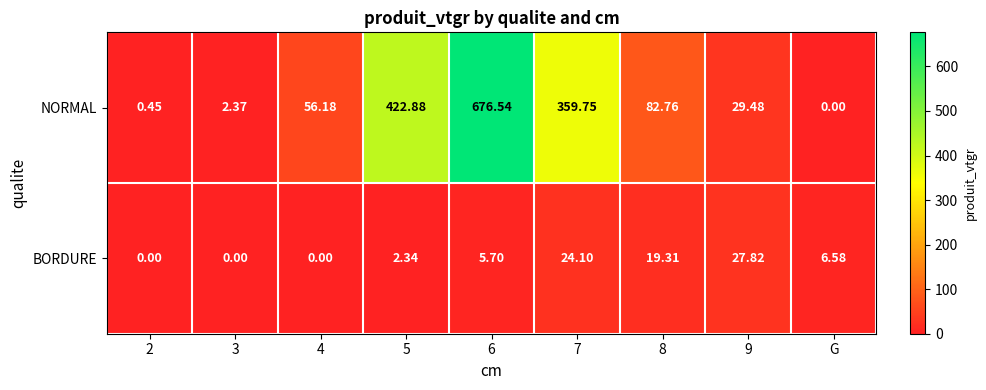

Which series changed the most between 4 and 6?

NORMAL